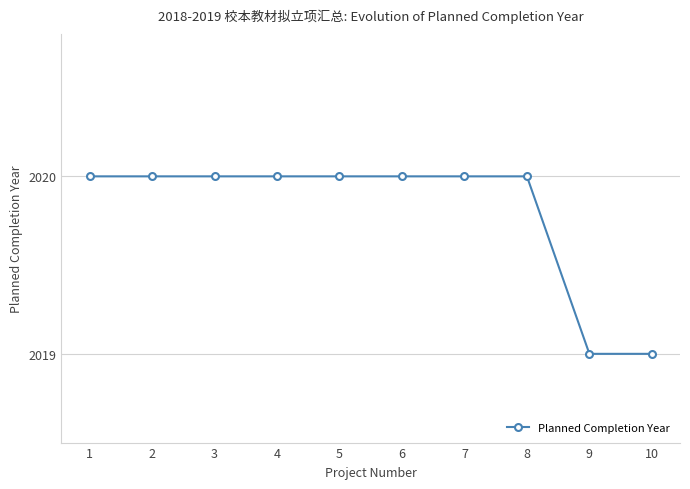

What is the smallest value displayed?

2019